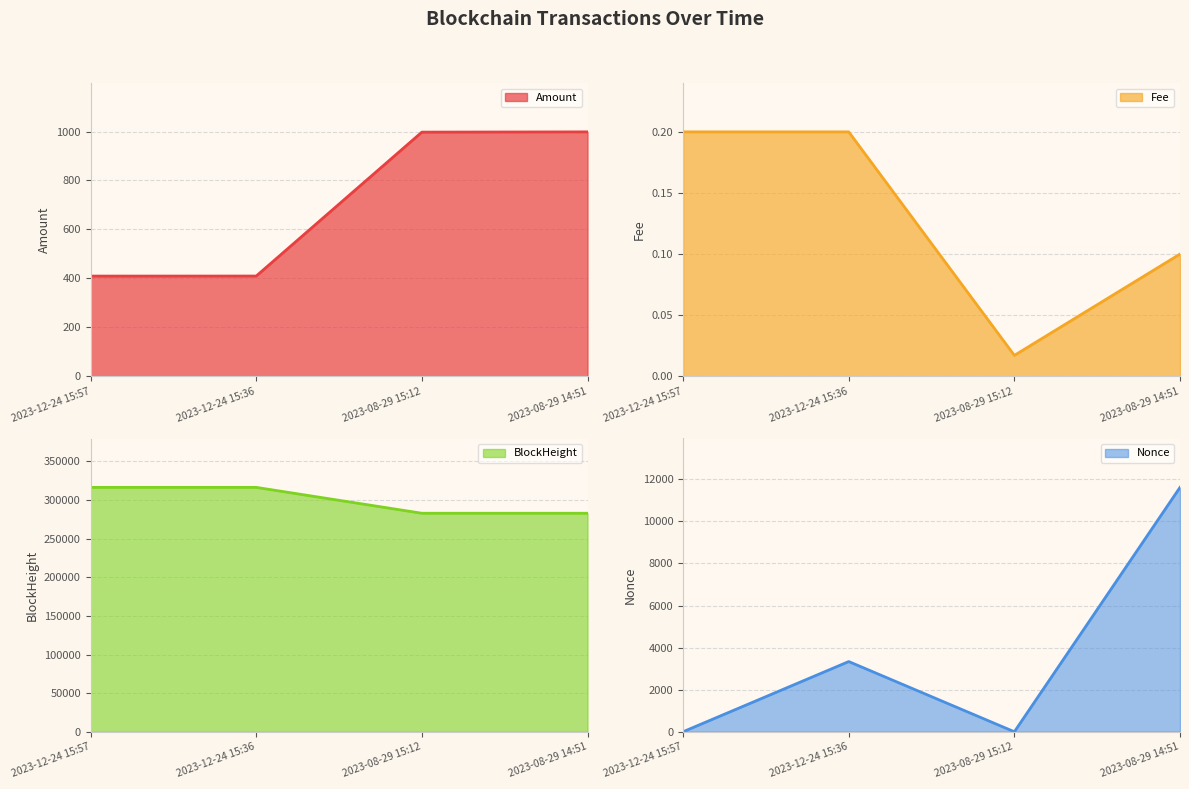

How many lines are shown in the chart?

4